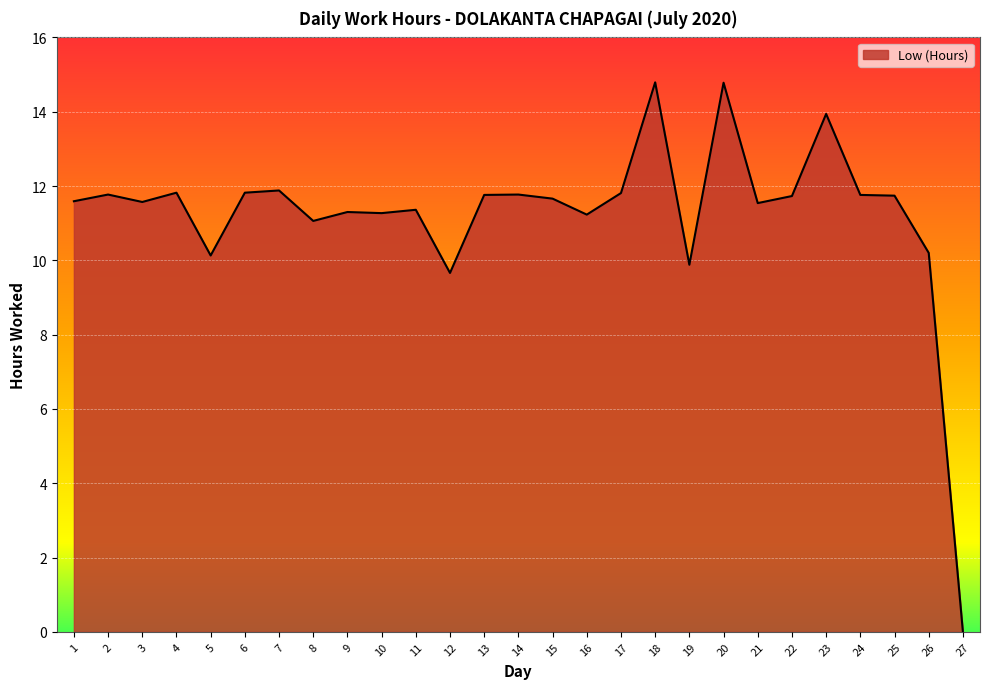

How many values are above zero?

26